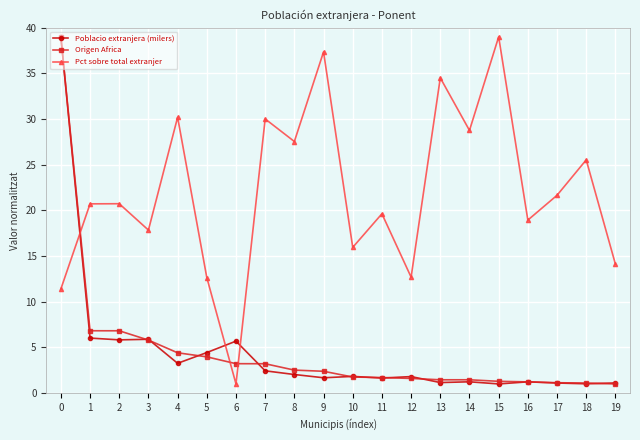

Which series ends up on top after the final intersection of Pct sobre total extranjer and Poblacio extranjera (milers)?

Pct sobre total extranjer